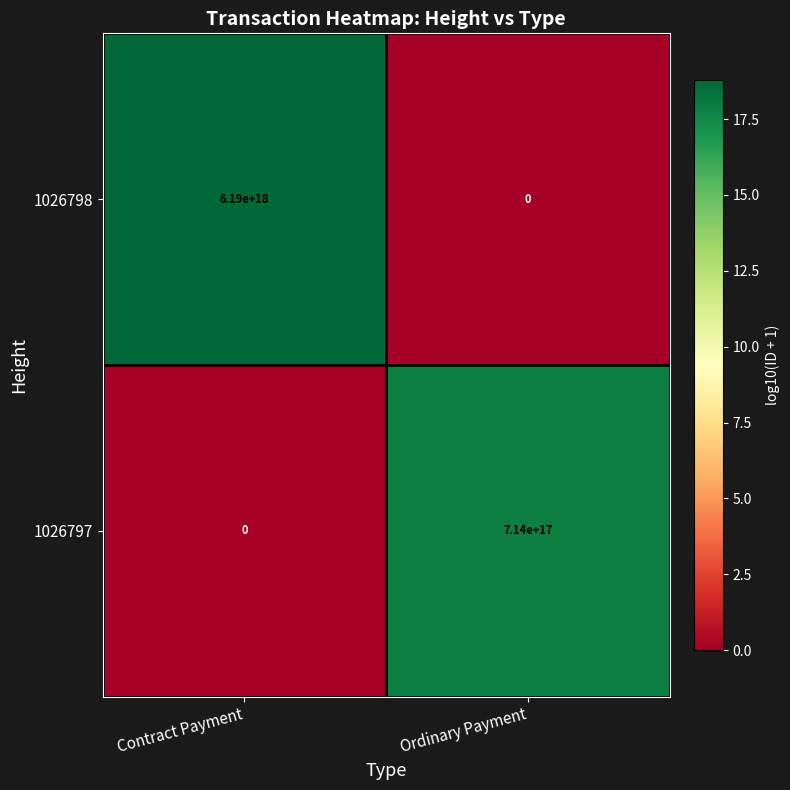

At which category is the sum across all series the highest?

Contract Payment